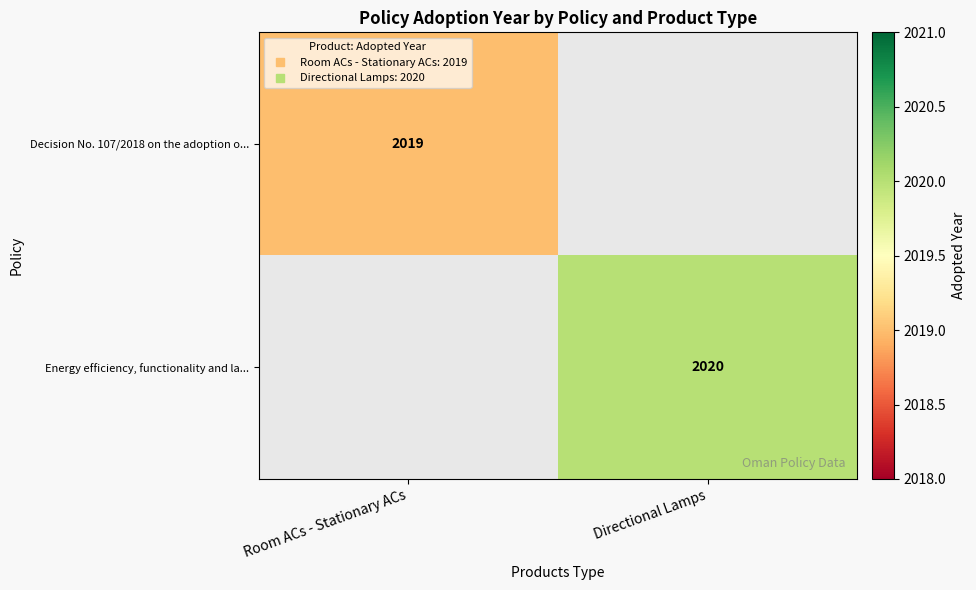

How many categories are shown in the chart?

2